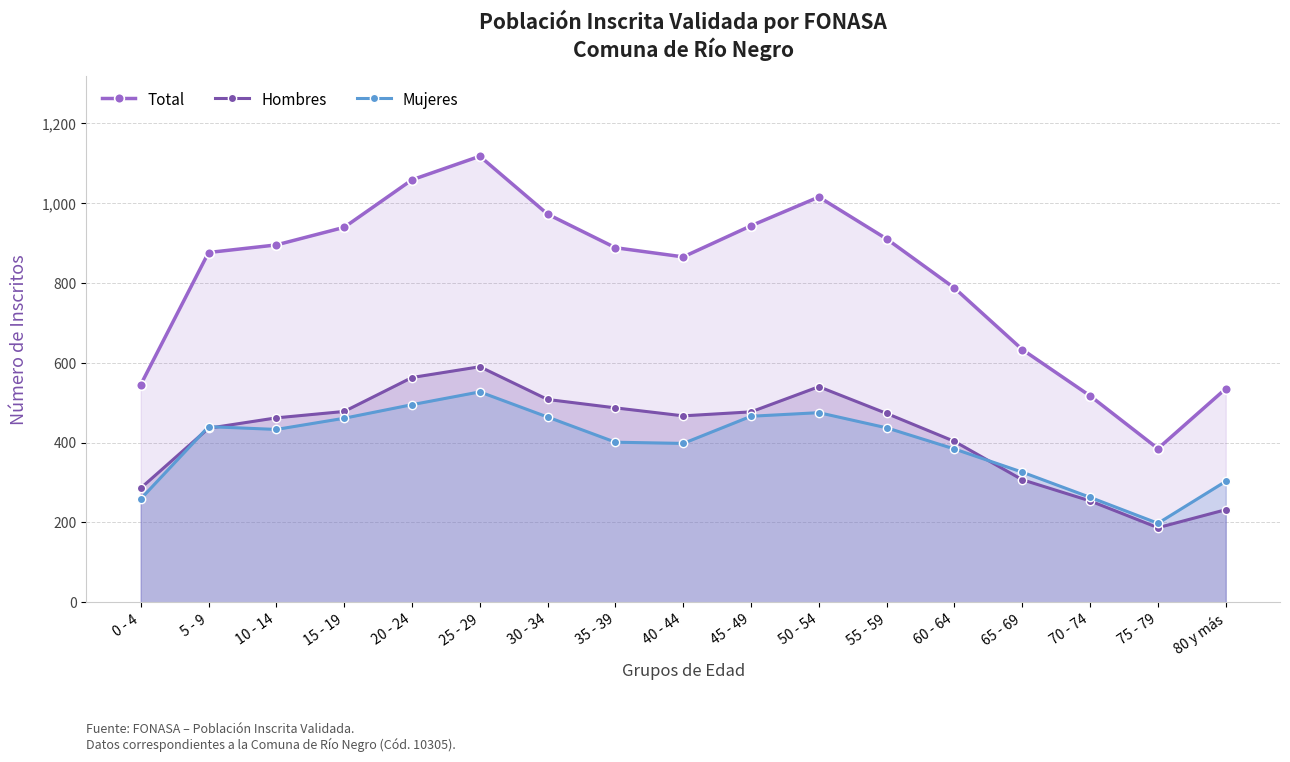

List the series in order of their peak value, highest first.

Total, Hombres, Mujeres